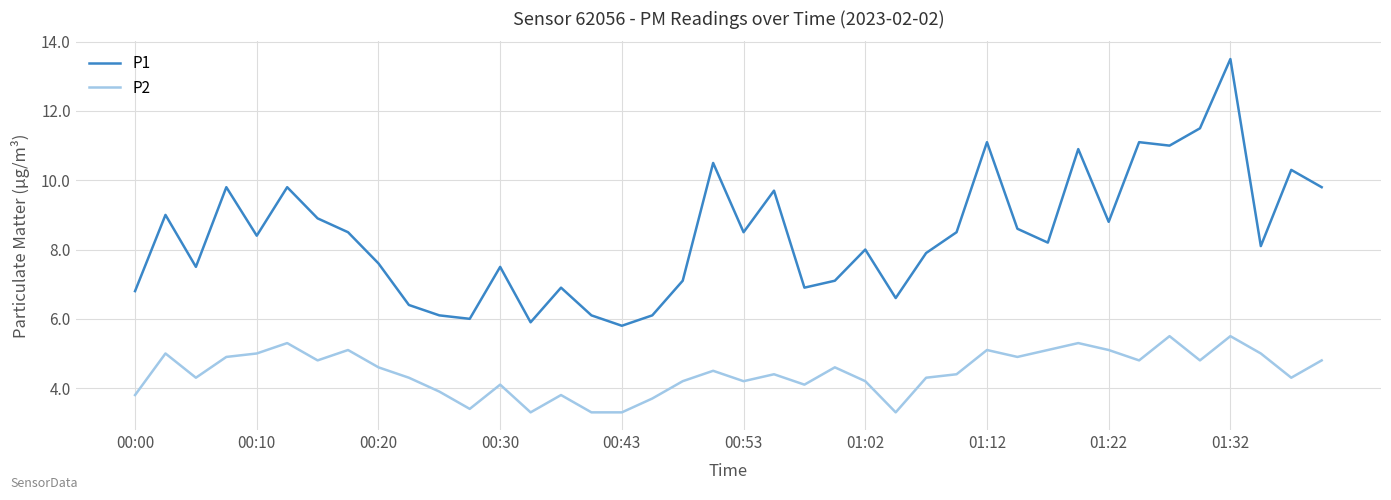

True or false: P1 and P2 intersect in this chart.

False